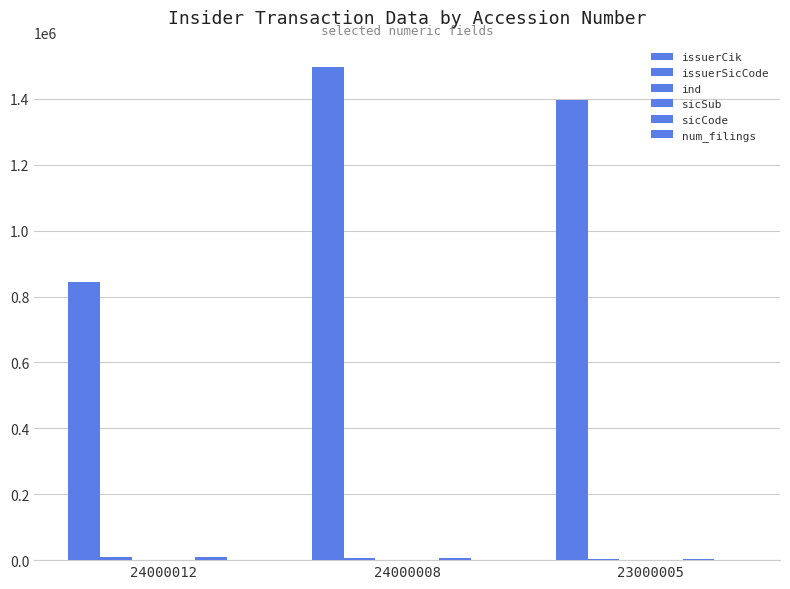

Reading right to left, list all the values displayed in this chart.

issuerCik: 1397016	1496443	843006
issuerSicCode: 3827	7389	8742
ind: 38	34	83
sicSub: 38	73	87
sicCode: 3827	7389	8742
num_filings: 1	7	3